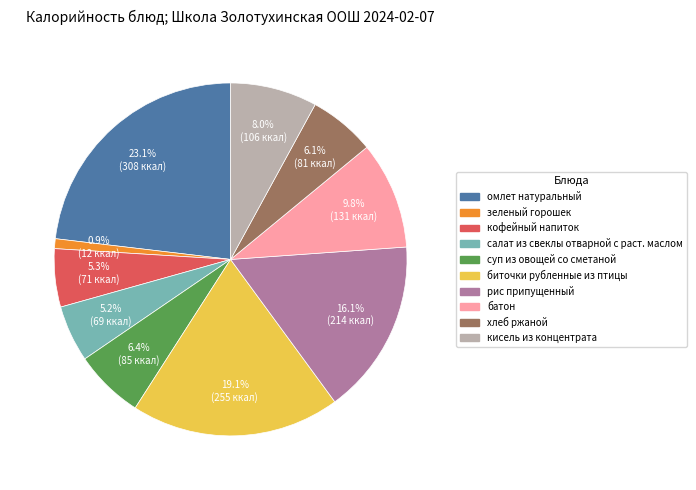

Which category has the smallest portion of the pie?

зеленый горошек